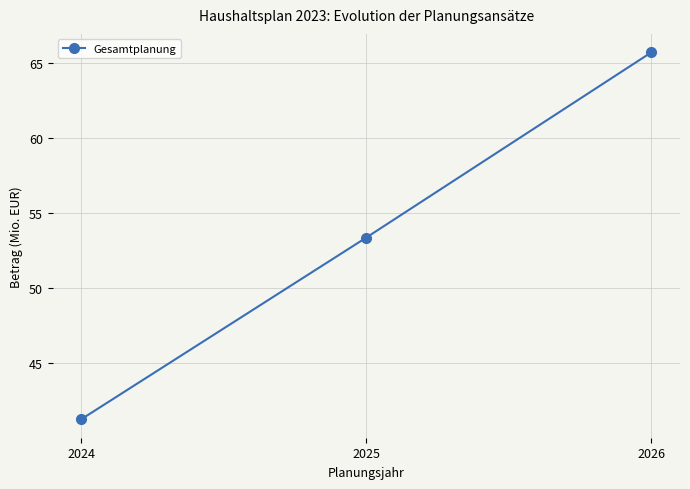

What is the smallest value displayed?

41.2